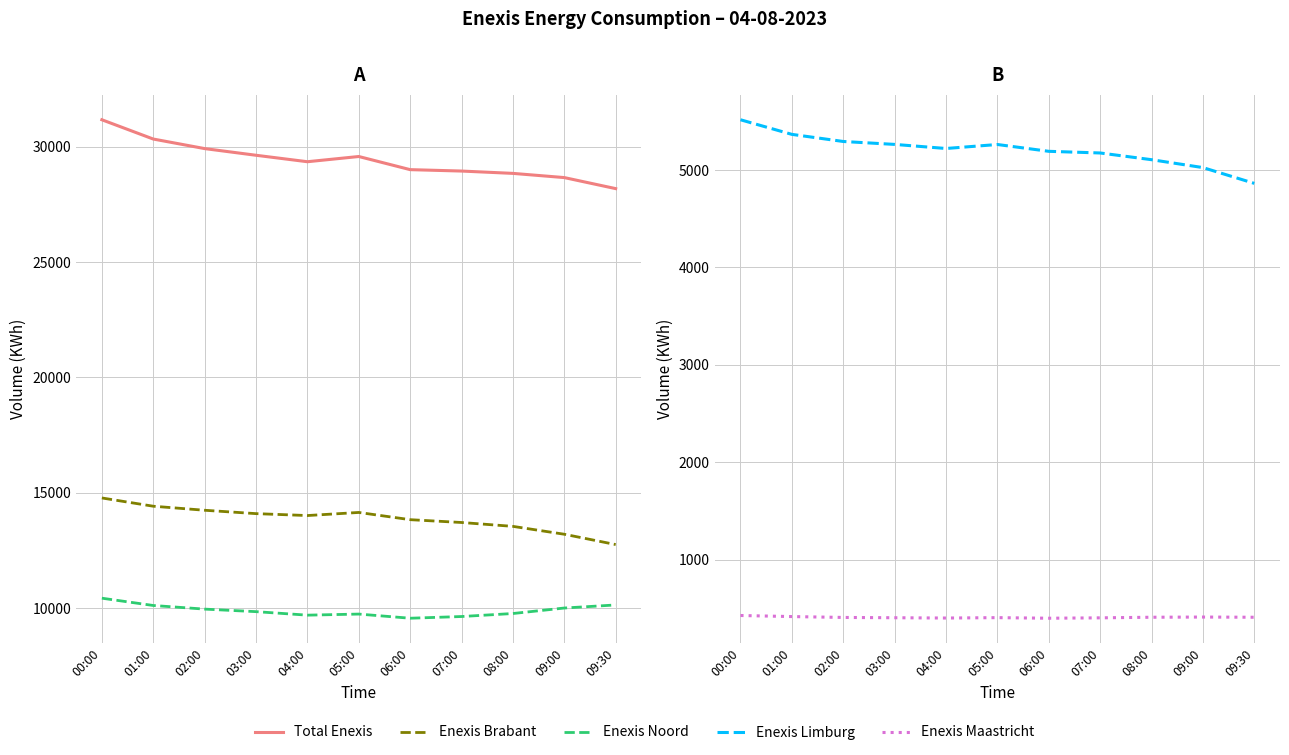

Which category has the highest value in the Enexis_Limburg series?

00:00